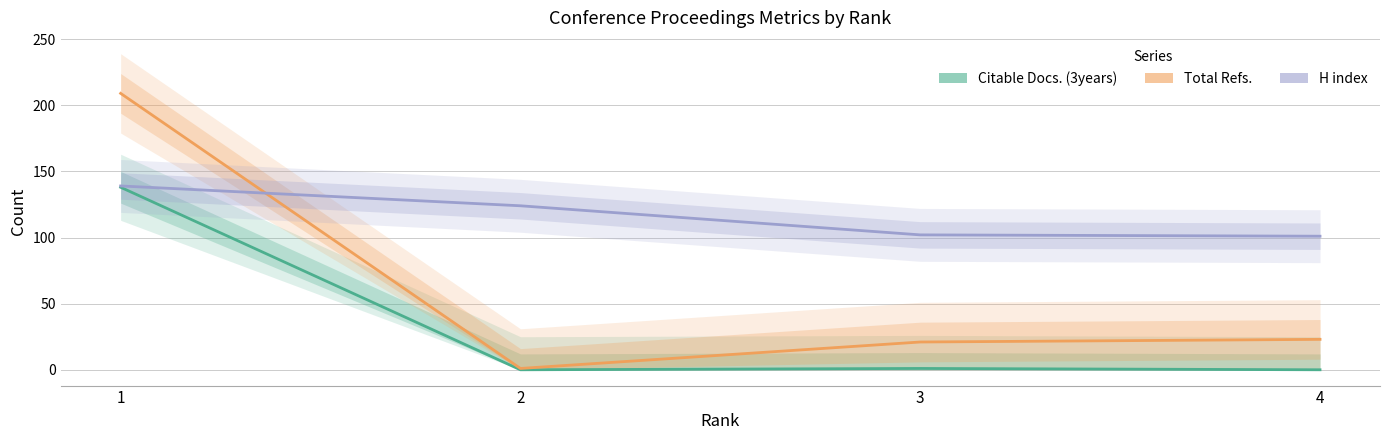

Reading left to right, transcribe all the data shown in this chart.

Citable Docs. (3years): 1=138	2=0	3=1	4=0
Total Refs.: 1=209	2=1	3=21	4=23
H index: 1=139	2=124	3=102	4=101